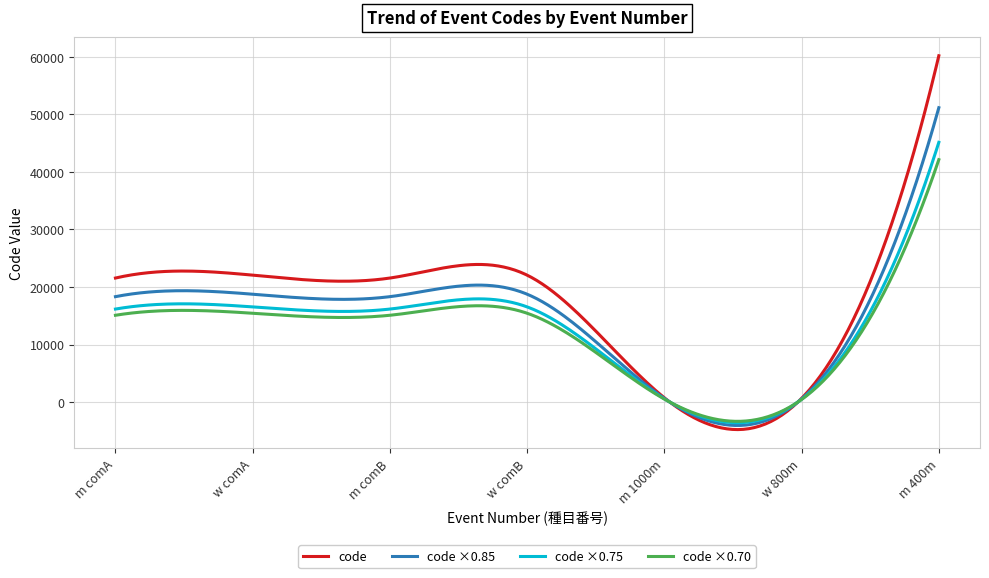

What is the greatest value displayed?

60160.0